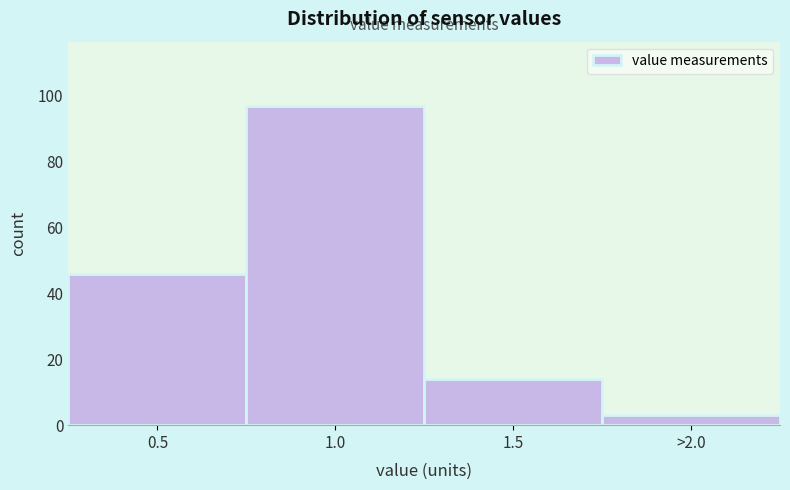

Reading left to right, transcribe all the data shown in this chart.

46	97	14	3